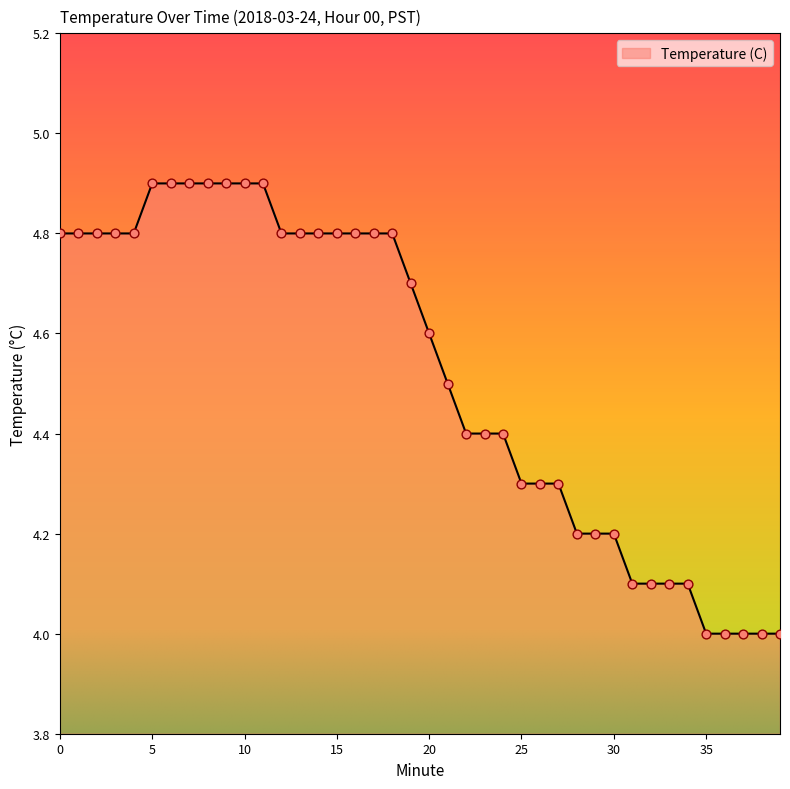

What is the smallest value displayed?

4.0